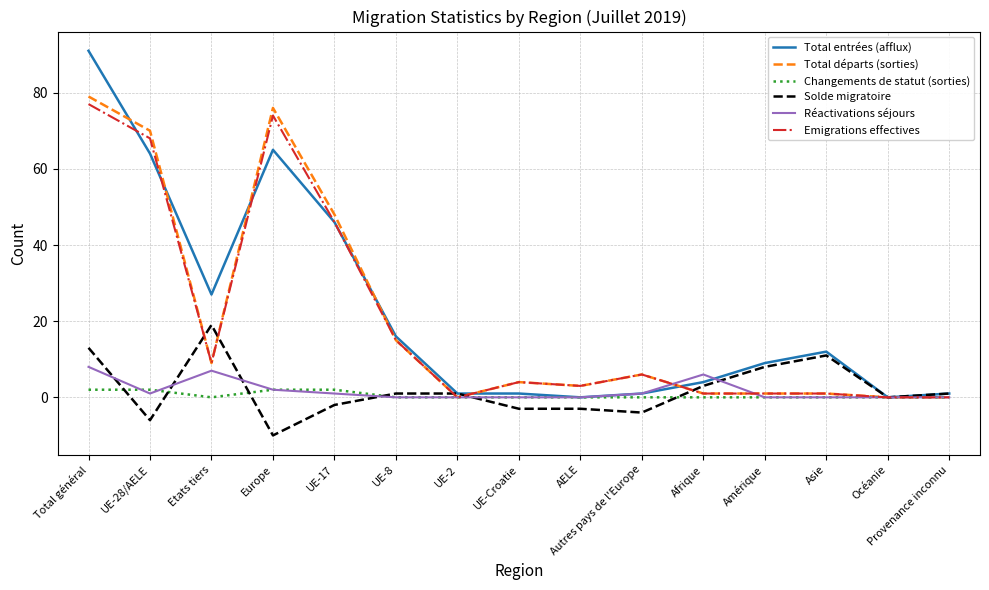

What is the difference between the maximum and minimum values in the Total entrées (afflux) series?

91